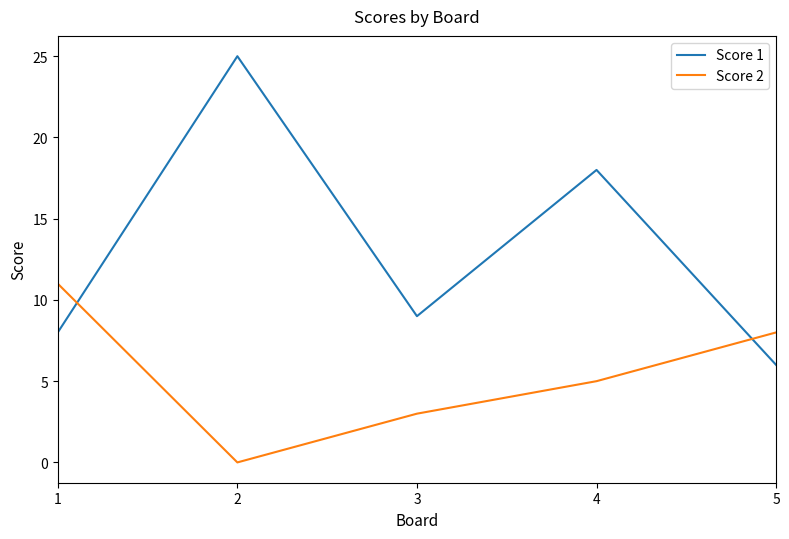

Between 1 and 5, which series saw the biggest shift?

Score 2